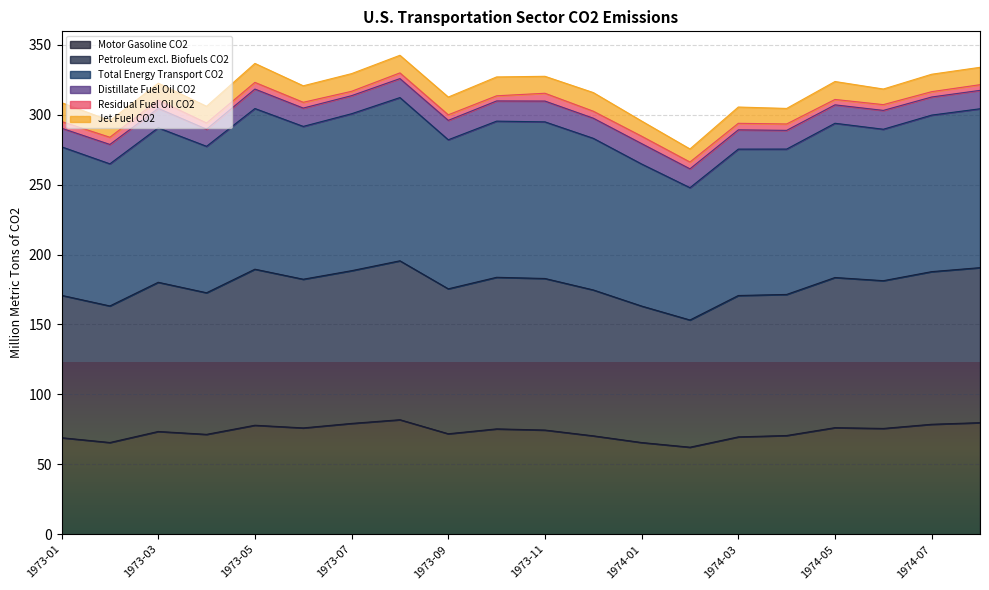

At which category does Motor Gasoline CO2 reach its first local valley?

1973-02